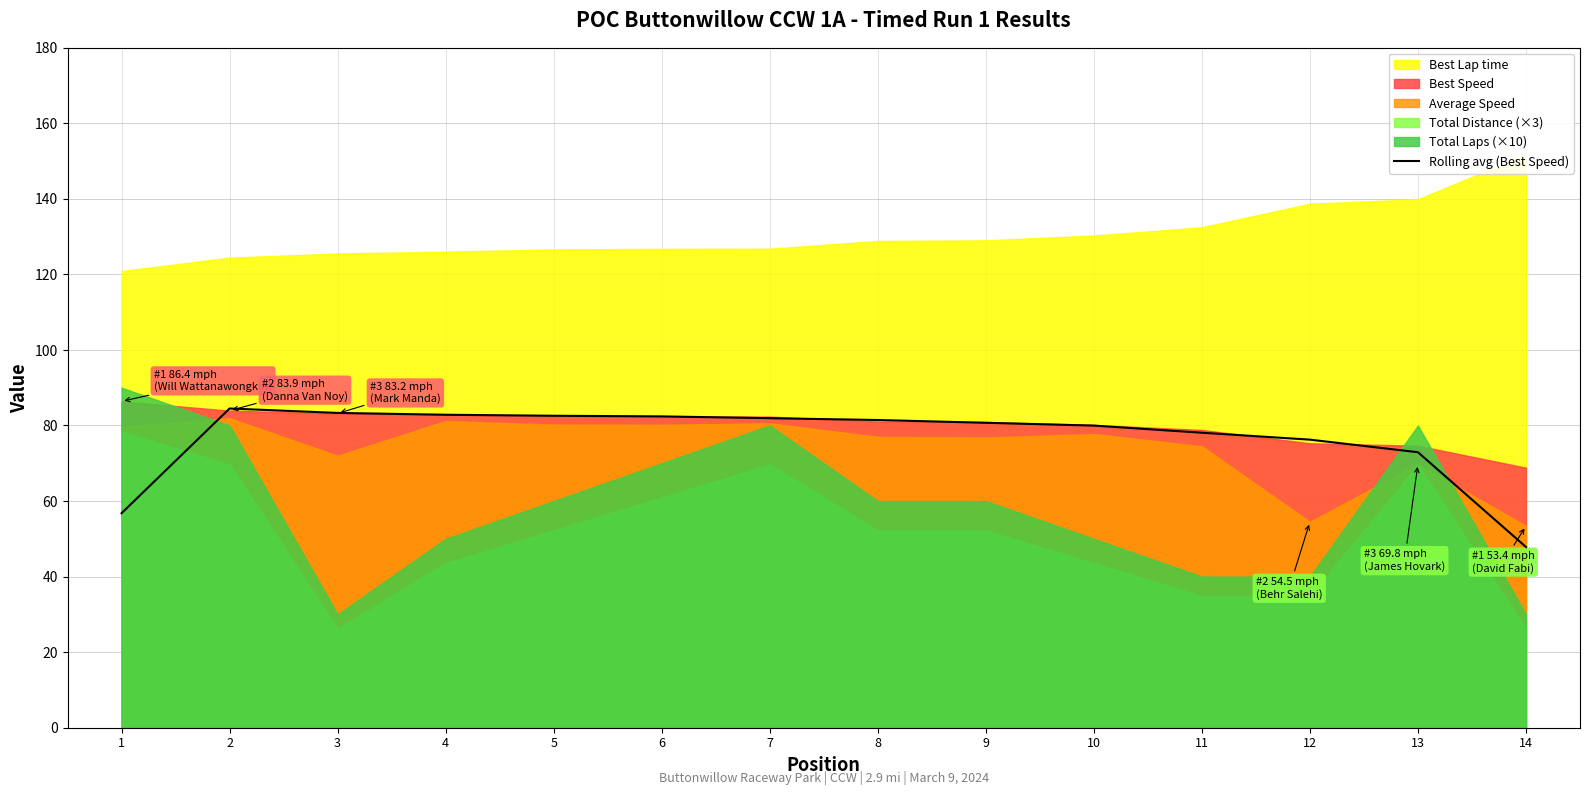

Which category has the lowest value in the Rolling avg (Best Speed) series?

14